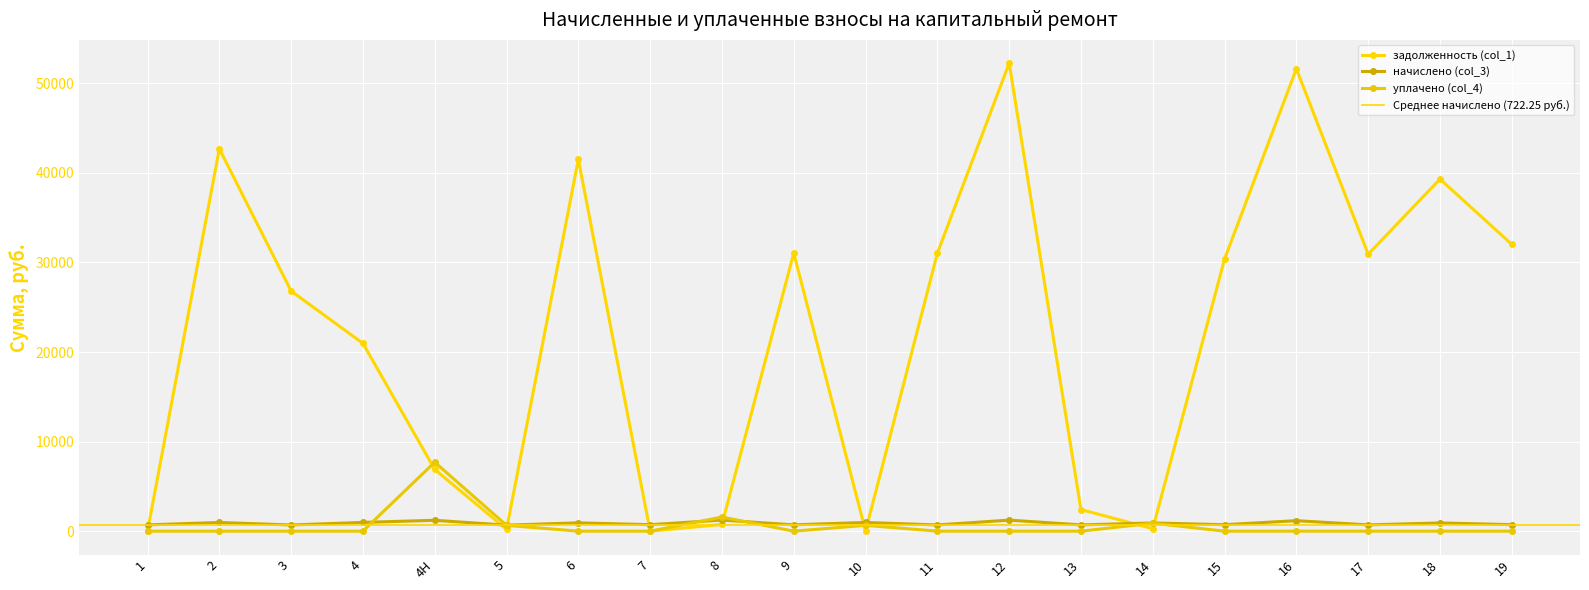

Where is задолженность (col_1) nearest to the value 26123?

3